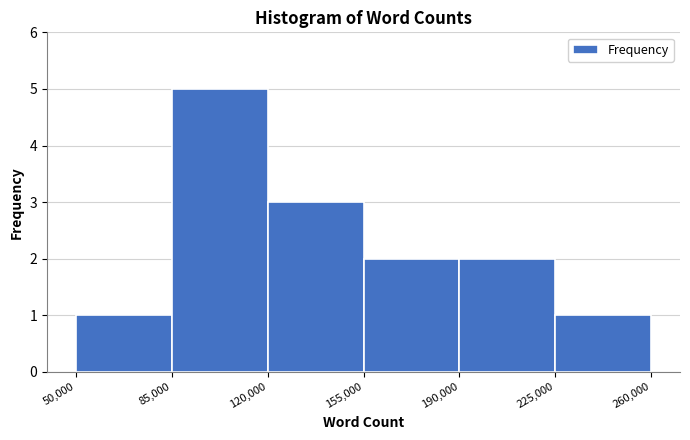

Reading left to right, list every bar in this chart as the range it spans on the x-axis followed by its height. The values are not printed on the chart, so give them approximately, as read against the axis.

50,000 to 85,000: 1
85,000 to 120,000: 5
120,000 to 155,000: 3
155,000 to 190,000: 2
190,000 to 225,000: 2
225,000 to 260,000: 1